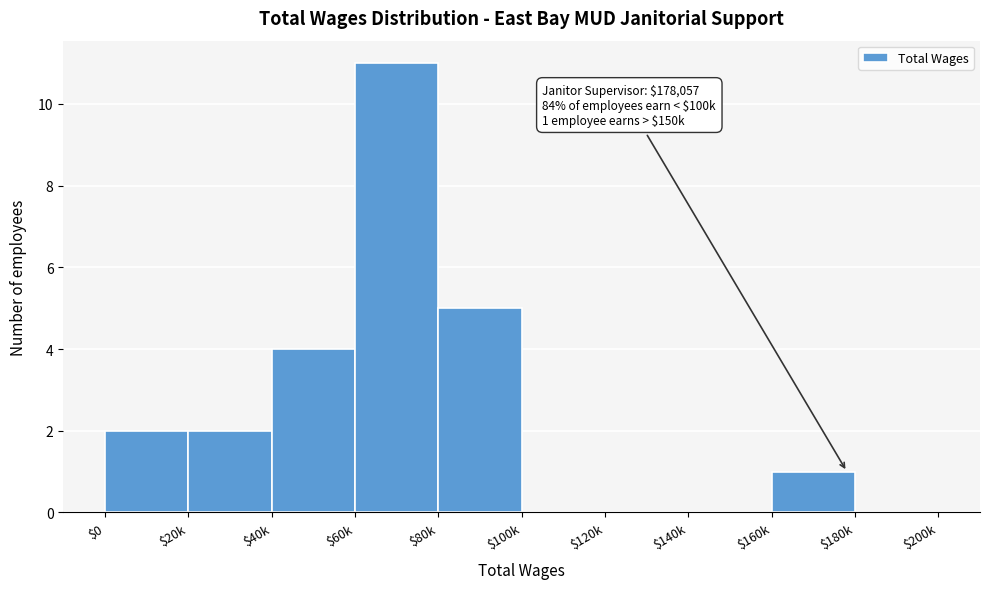

Which label corresponds to the largest value in the chart?

$60k